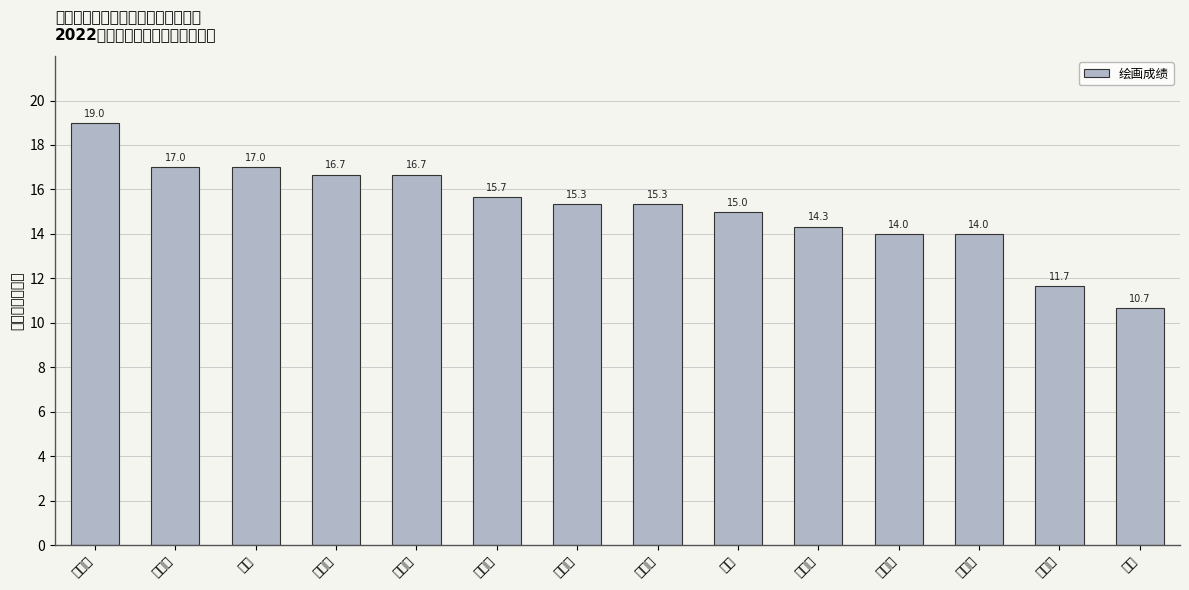

The chart shows a value of 9.7 at 屈佳琪. True or false?

False